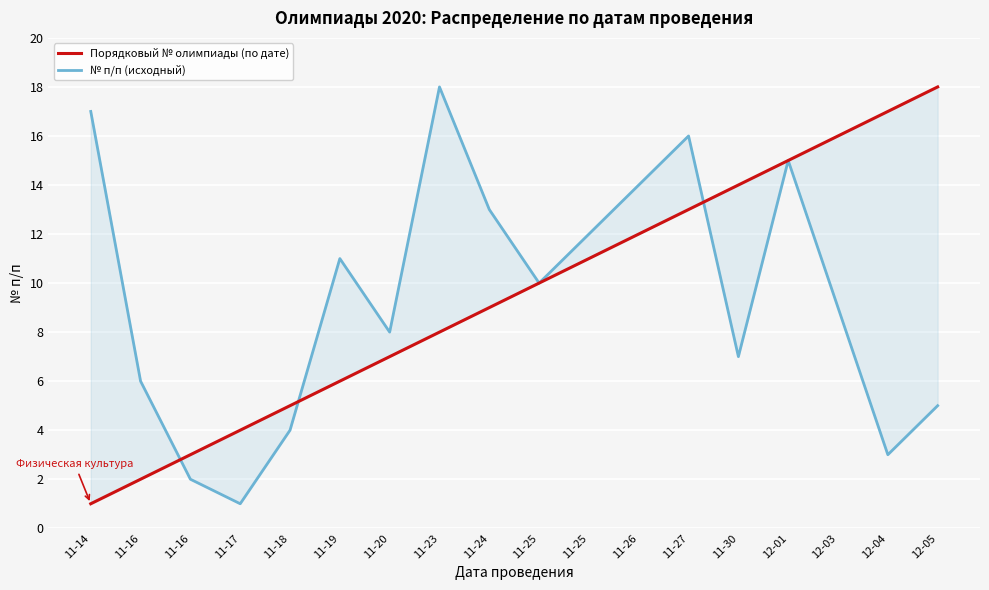

What is the value of the № п/п (исходный) point at the 7th from the left?

8